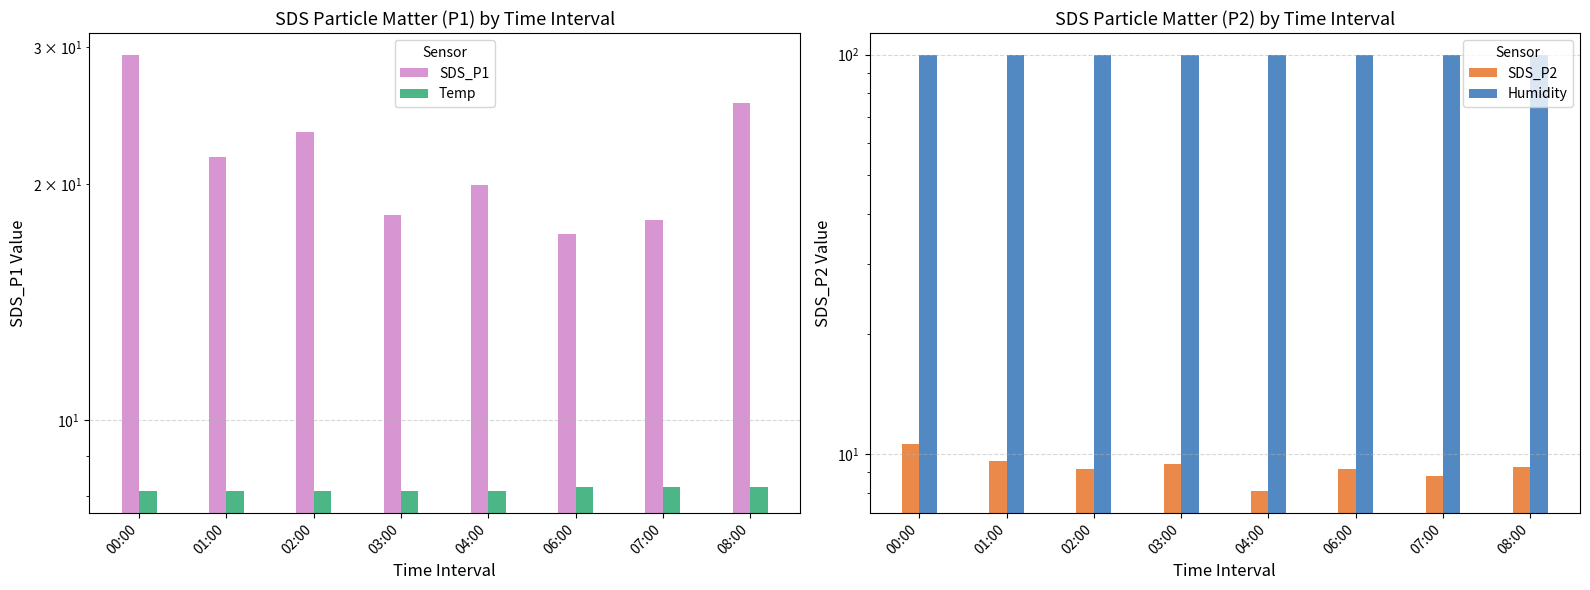

At which category does the chart reach its peak across all series?

00:00